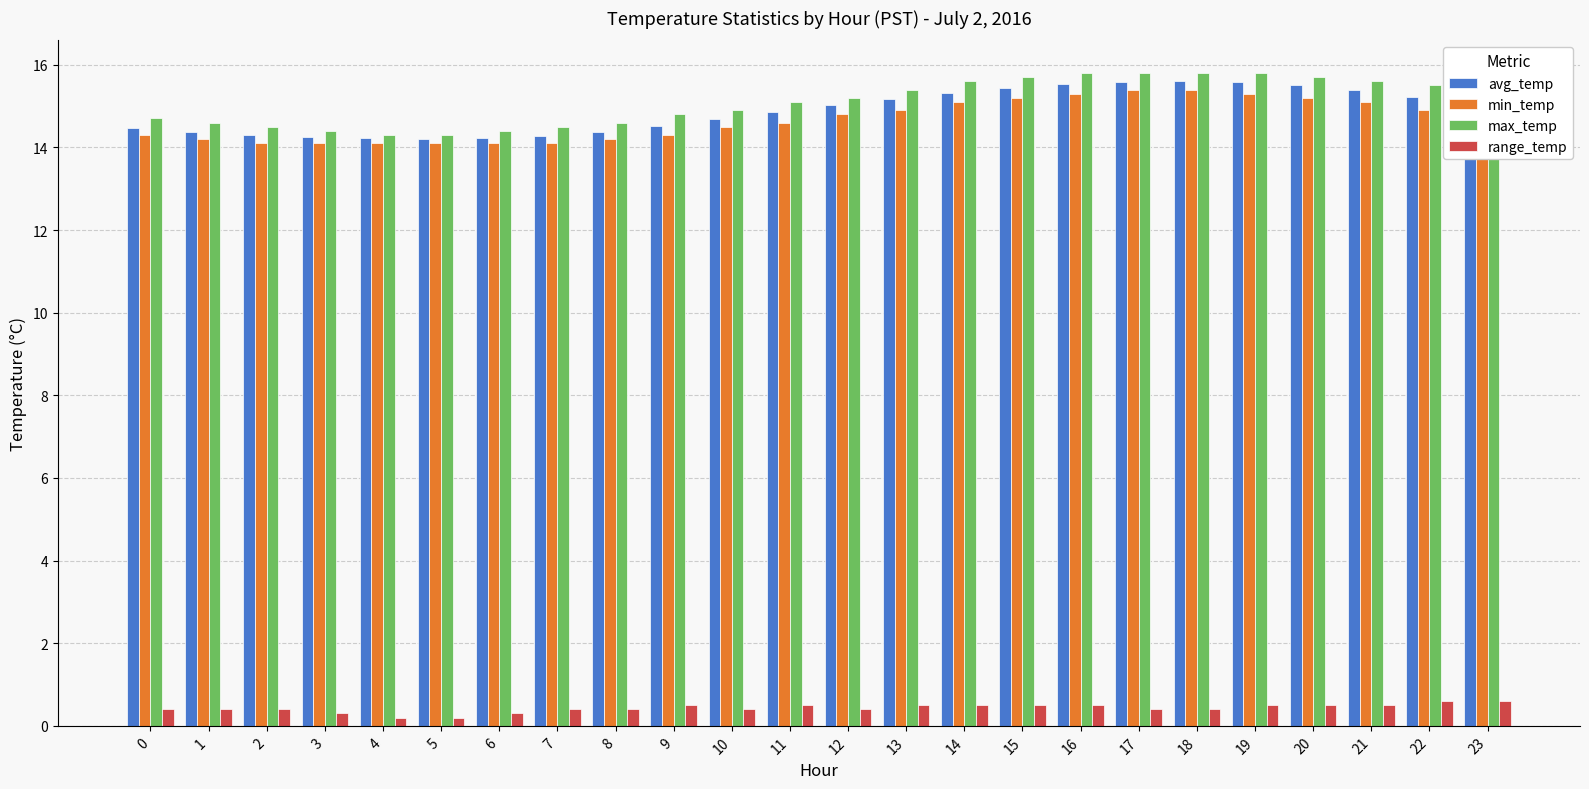

How many bars are there in total?

96